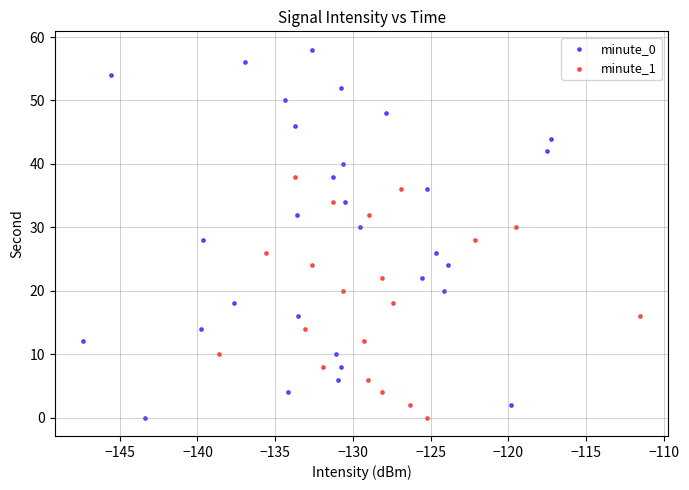

Which series has the widest spread of Y values?

minute_0